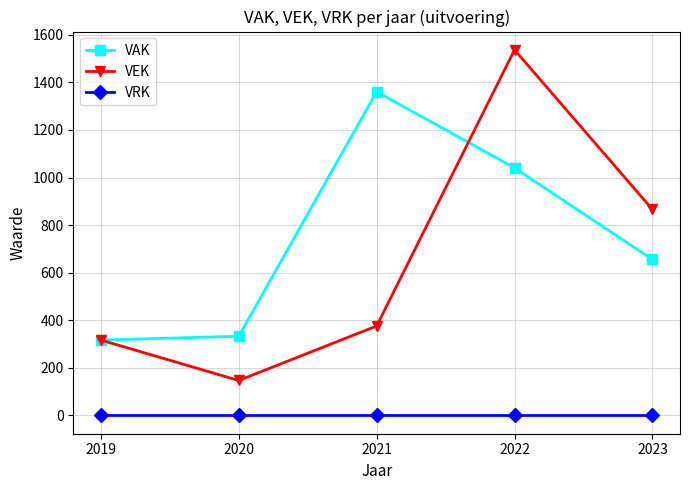

Which series has the largest range (max minus min)?

VEK